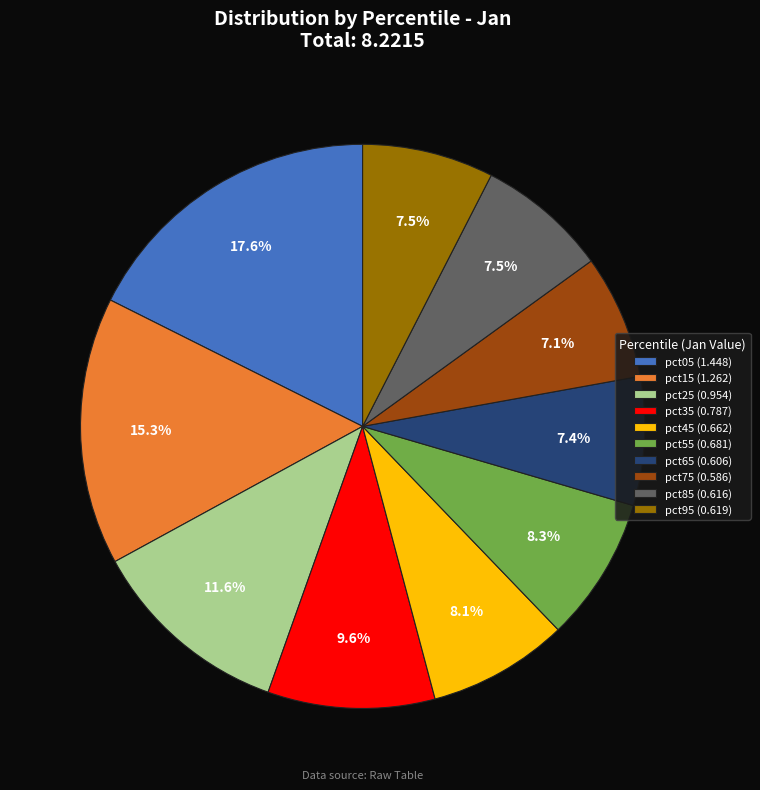

To the nearest percent, what is the average slice percentage?

10%